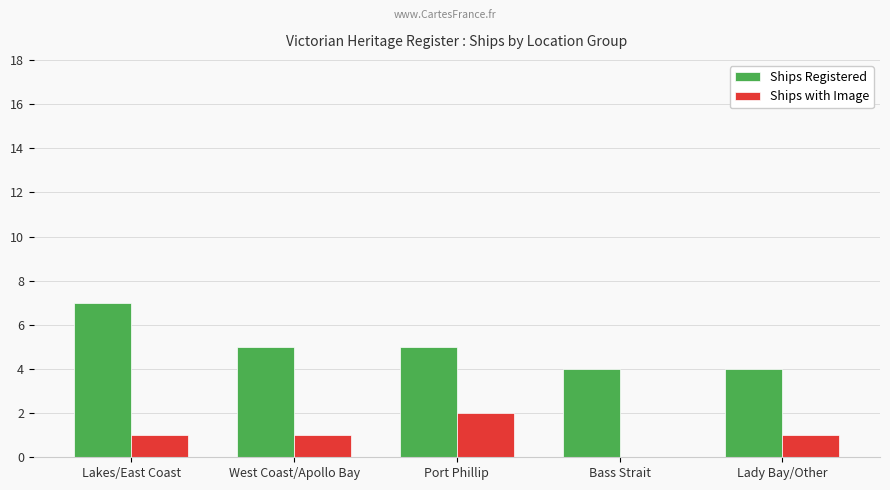

How many positive values does the Ships with Image series have?

4